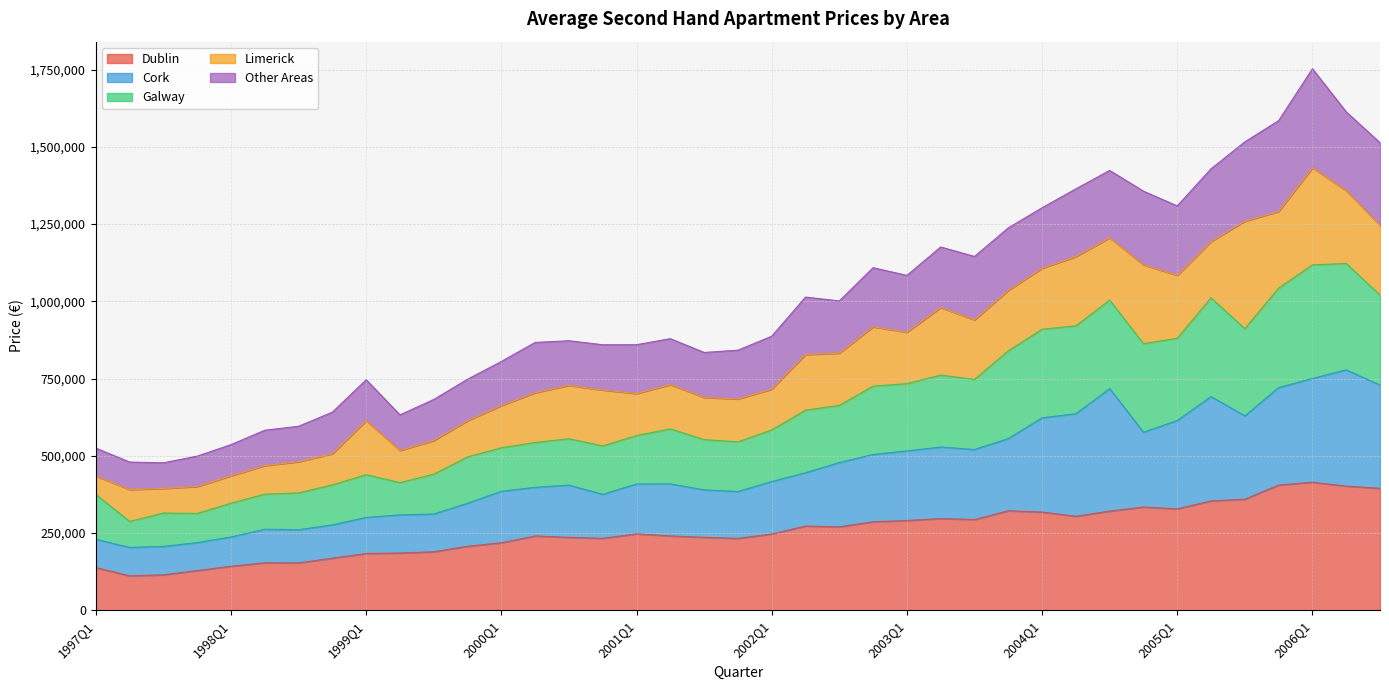

In Cork, how many points are lower than both neighbors (excluding endpoints)?

7